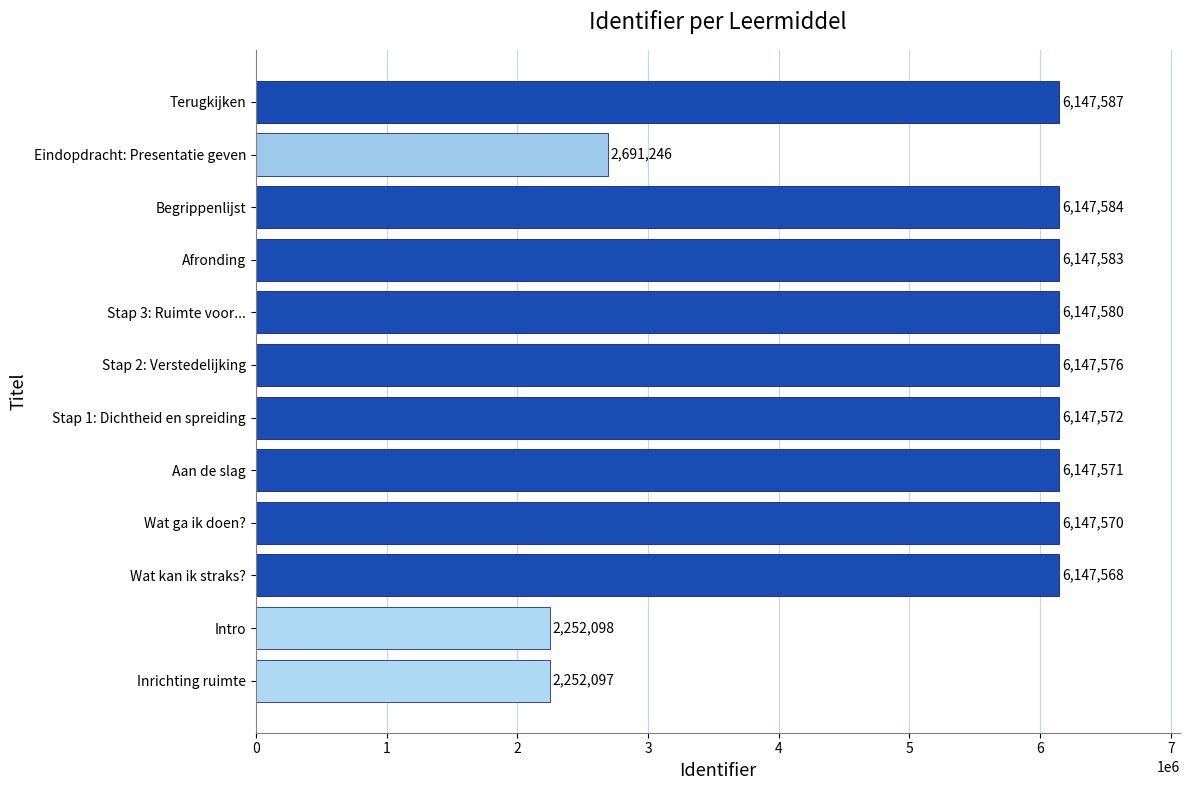

The chart shows a value of 9394048 at Afronding. True or false?

False